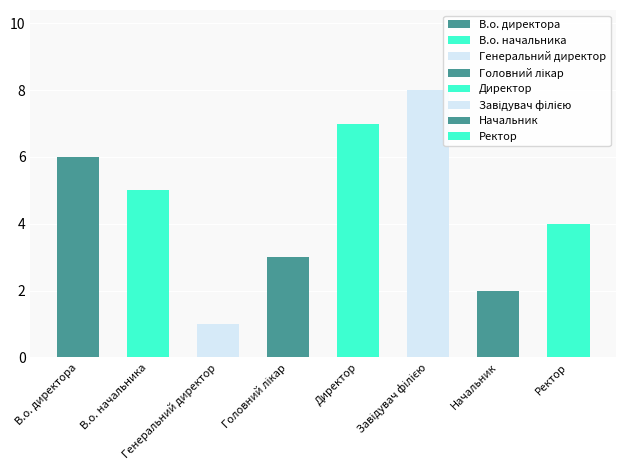

The chart shows a value of 4 at Головний лікар. True or false?

False